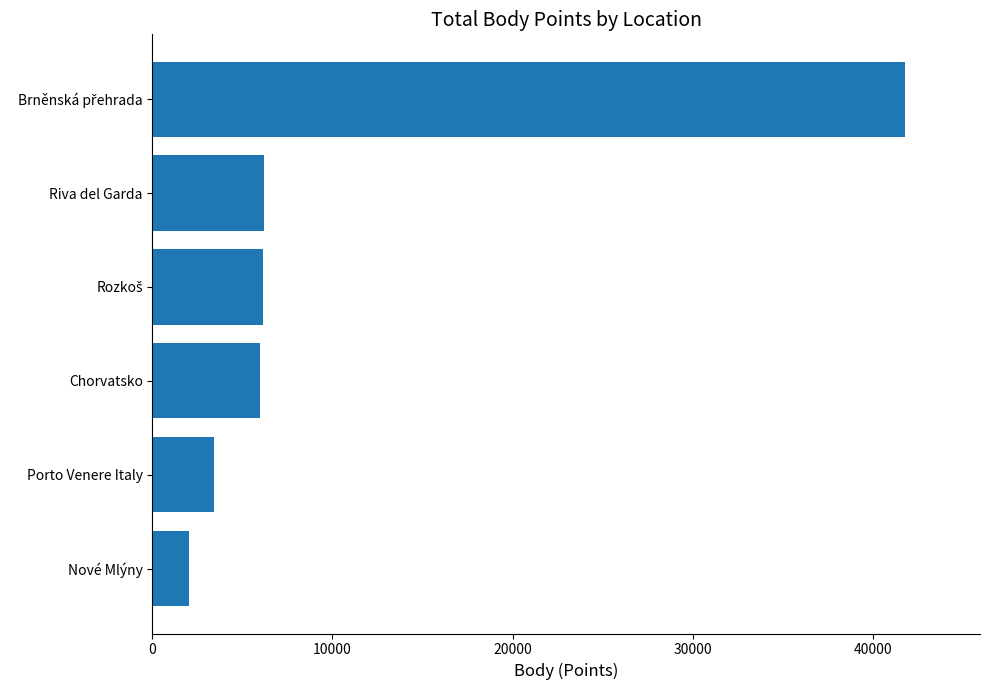

Which has a higher value, Porto Venere Italy or Nové Mlýny?

Porto Venere Italy